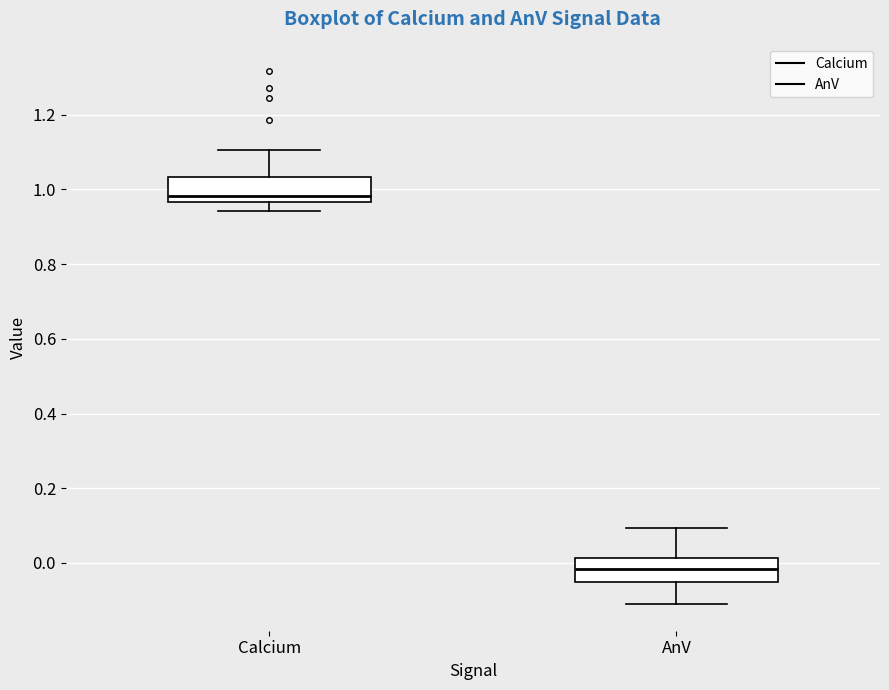

Reading left to right, read every box against the y-axis: the position of its median line, the range the box covers, and the ends of its whiskers. The values are not printed on the chart, so give them approximately, as read against the axis.

Calcium: median 0.98, box 0.96 to 1.04, whiskers 0.94 to 1.10
AnV: median -0.02, box -0.04 to 0.02, whiskers -0.10 to 0.10